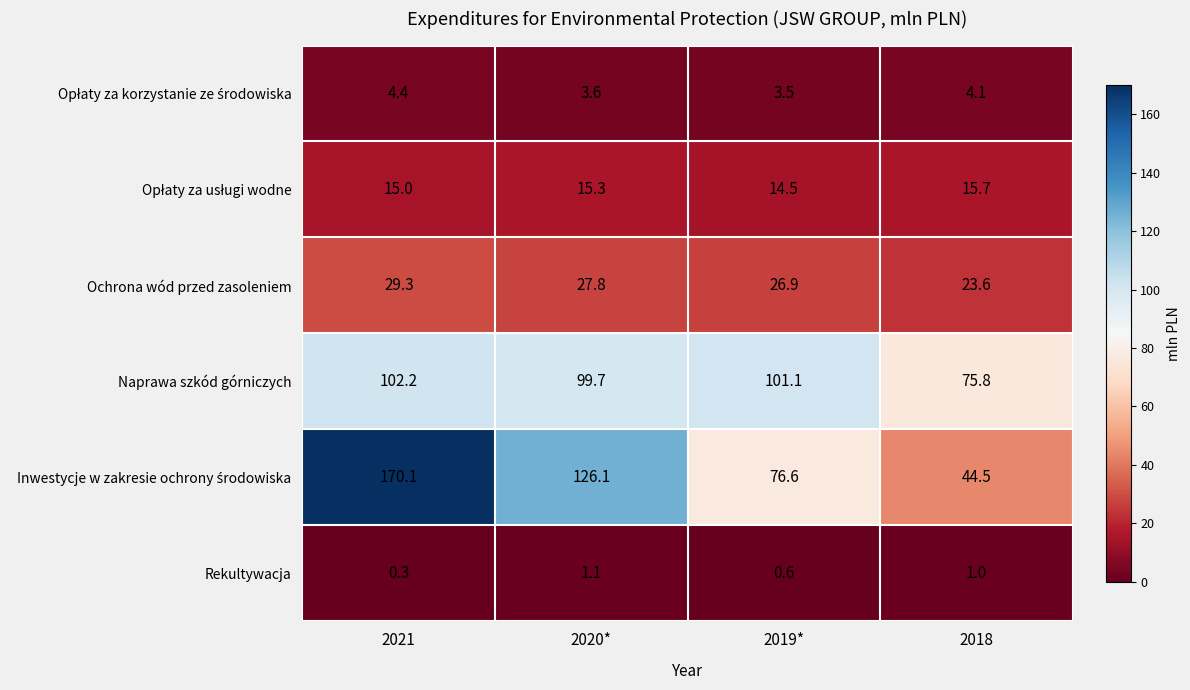

Where does the Ochrona wód przed zasoleniem series first go above 27?

2021